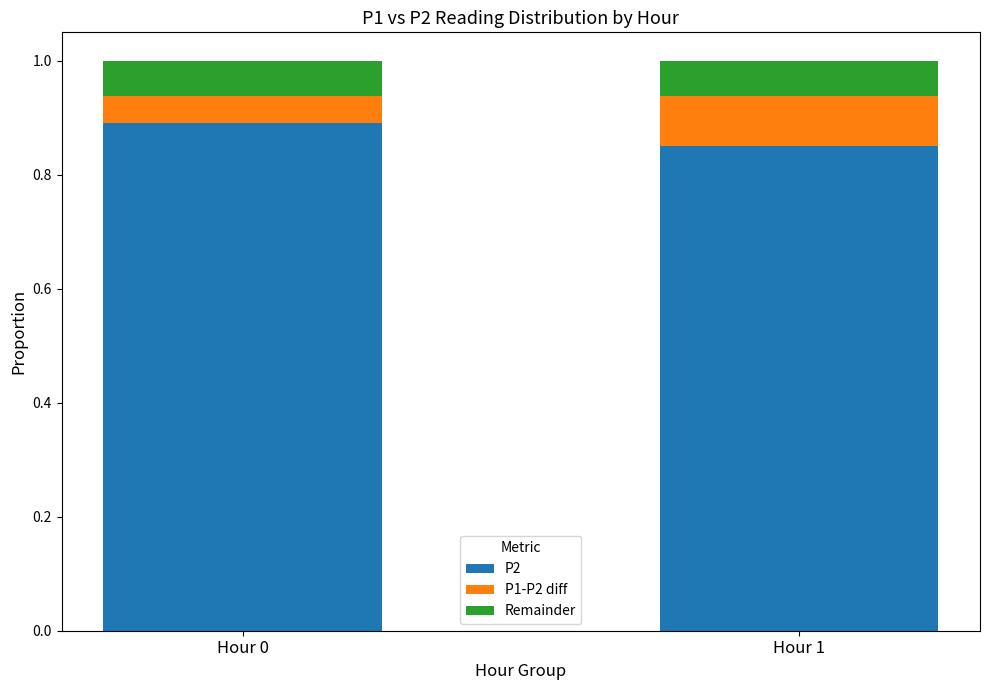

What is the sum of all P2 values?

1.7